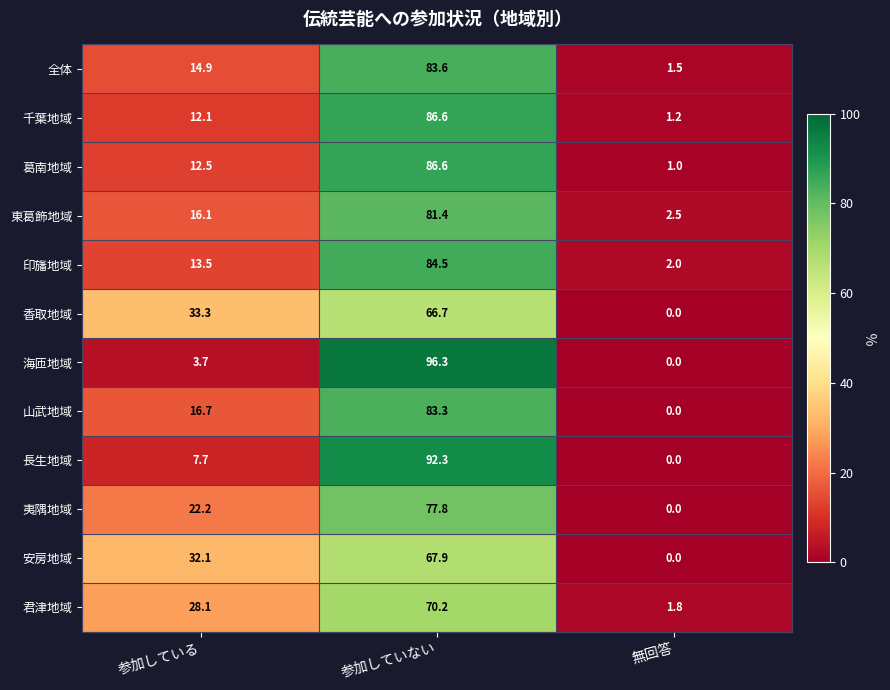

The 山武地域 series shows -37.3 at 無回答. True or false?

False